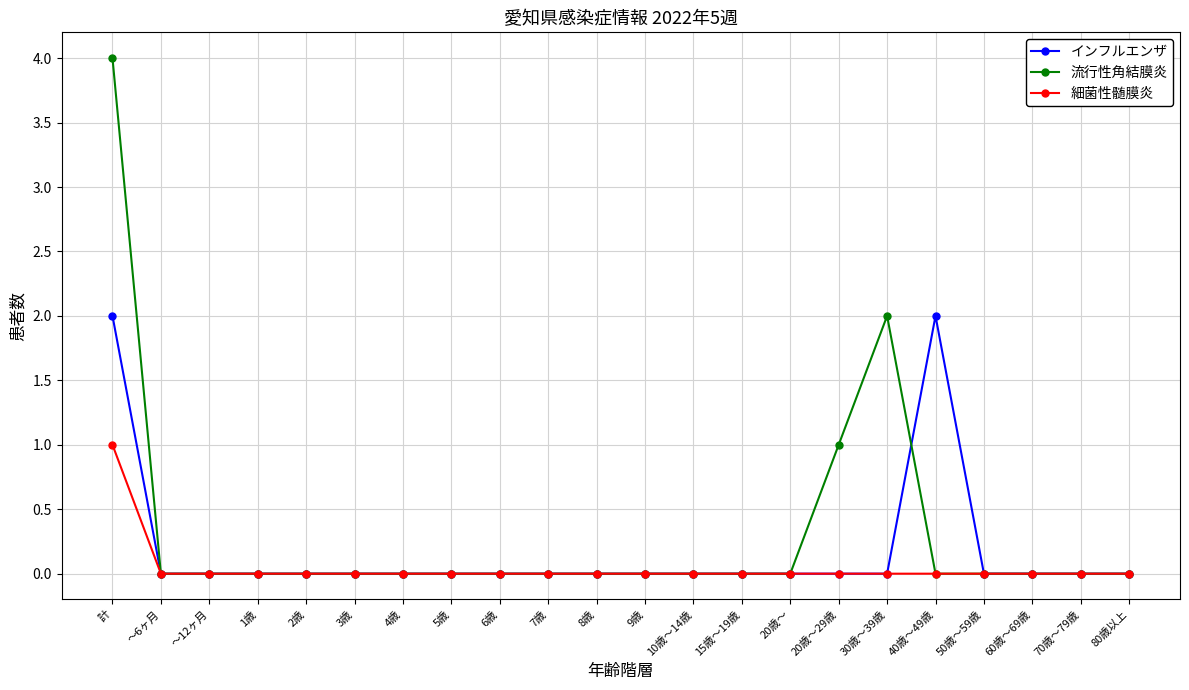

The 細菌性髄膜炎 series shows 1 at 計. True or false?

True